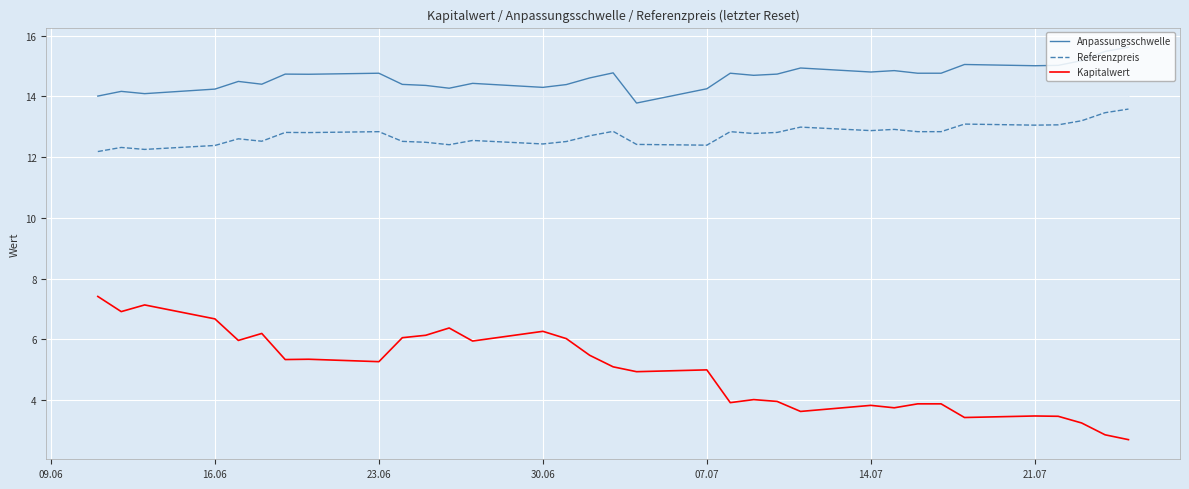

True or false: Kapitalwert has a value of 6.7 at 16.06.

True